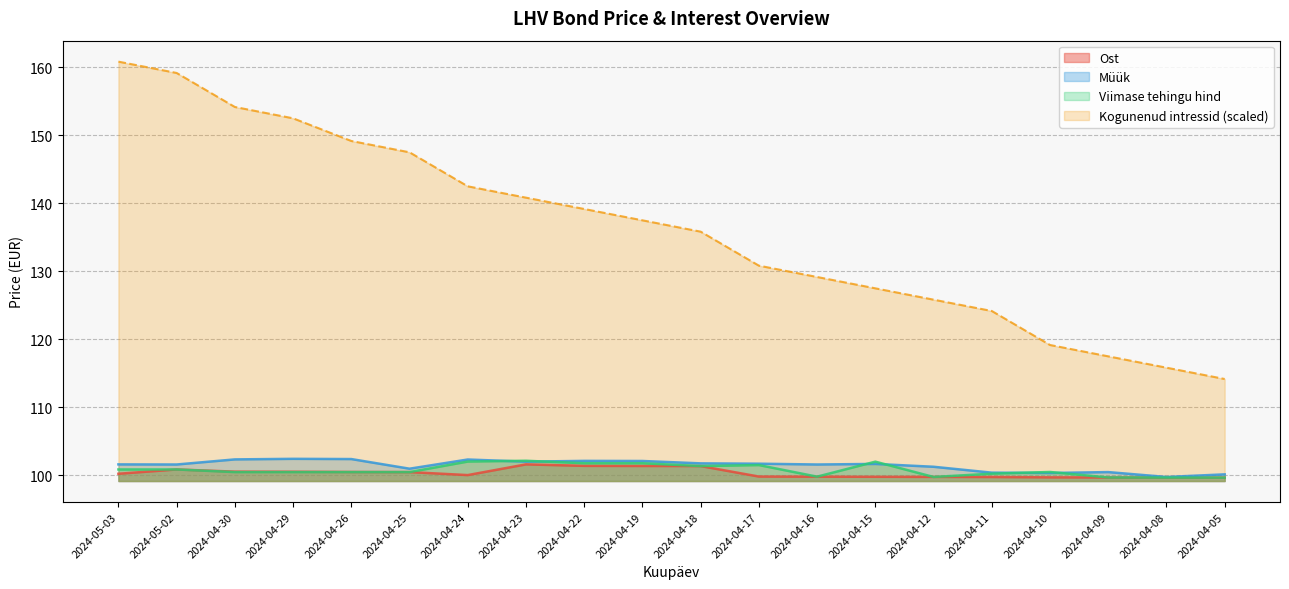

The value of Ost at 2024-04-24 is 100.0. True or false?

True